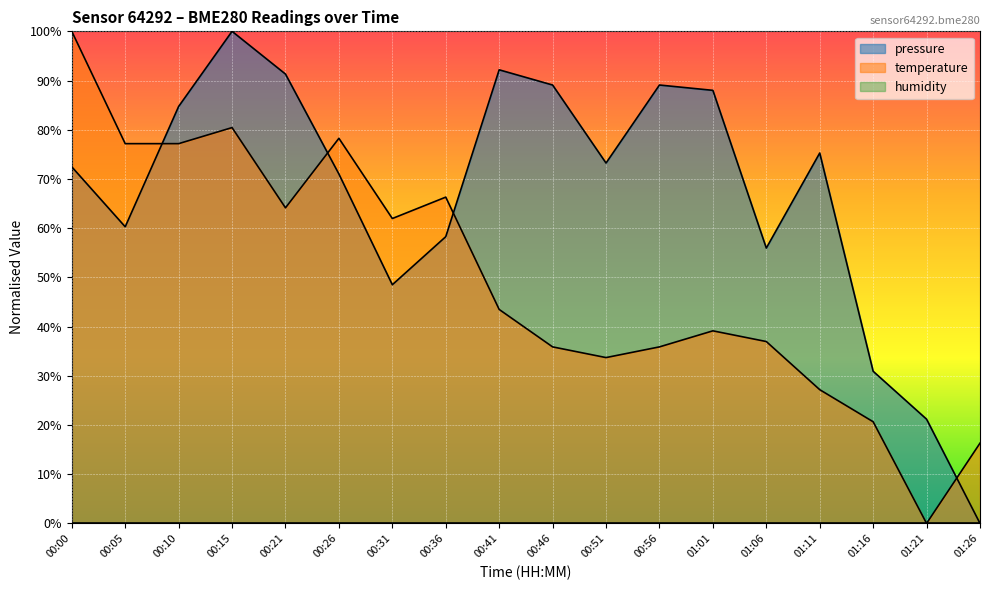

What is the difference between the pressure values at 00:31 and 00:56?

40.6